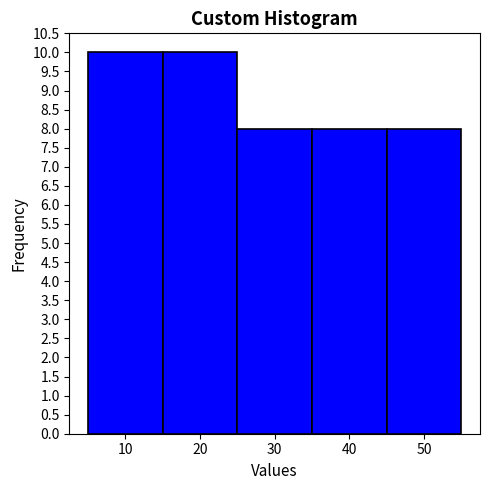

Reading left to right, transcribe all the data shown in this chart.

10=10	20=10	30=8	40=8	50=8